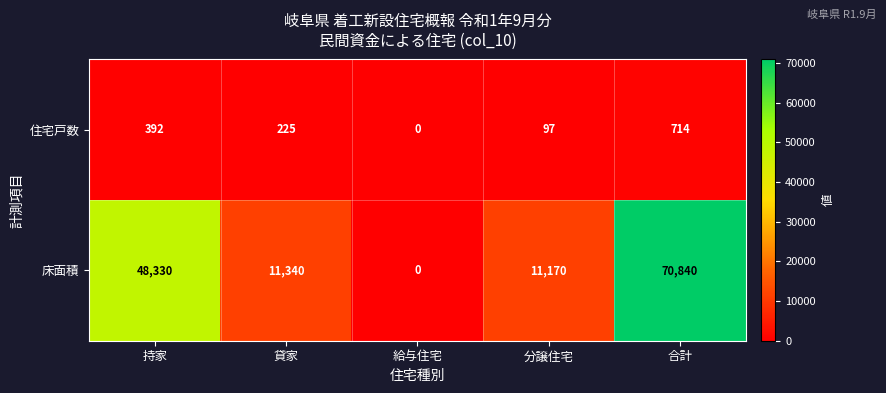

What is the difference between the highest and lowest values at 合計?

70126